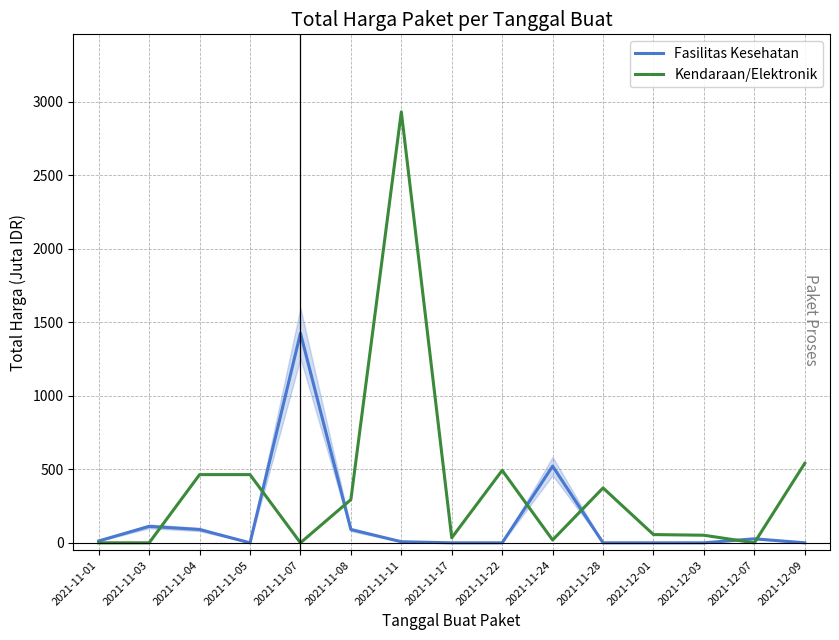

Reading left to right, list all the values displayed in this chart.

Fasilitas Kesehatan: 12.8	111.8	90.7	0.0	1425.9	90.4	7.4	0.0	0.0	521.5	0.0	0.0	0.0	27.4	0.0
Kendaraan/Elektronik: 0.0	0.0	464.0	464.0	0.0	294.1	2931.6	34.3	493.0	19.2	373.4	56.2	51.6	0.0	541.1